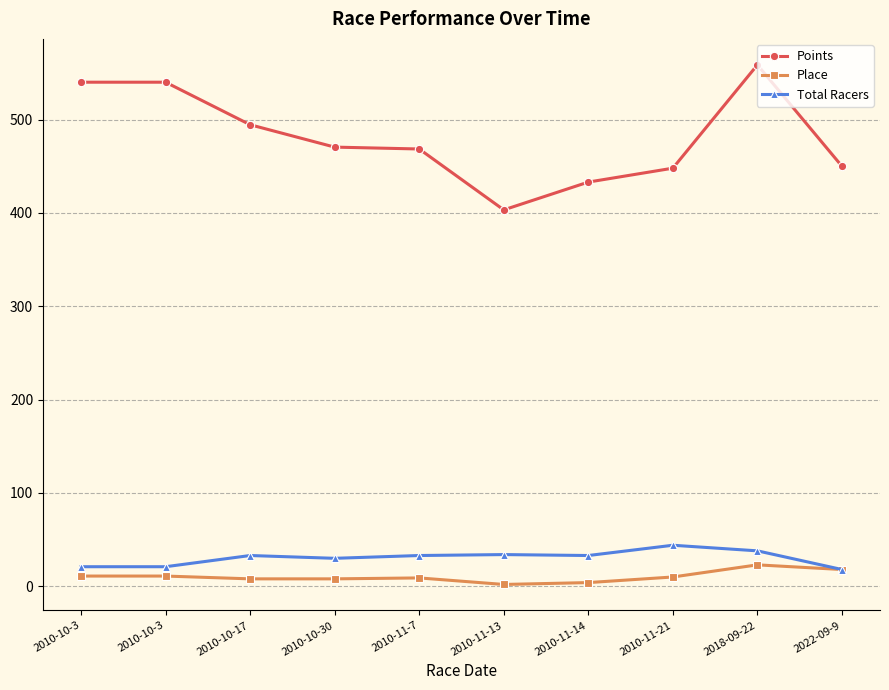

What are all the series names shown in the legend?

Points, Place, Total Racers